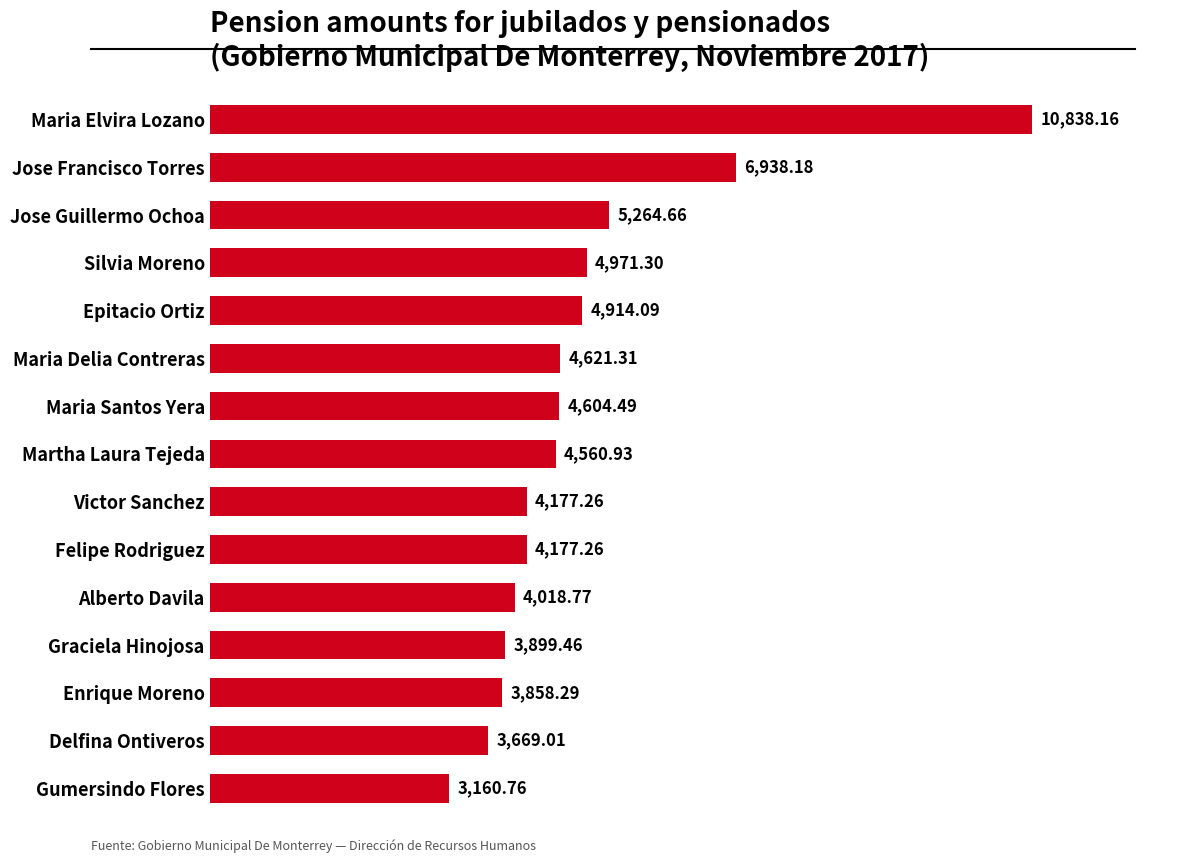

At which label is the value closest to 6999?

Jose Francisco Torres